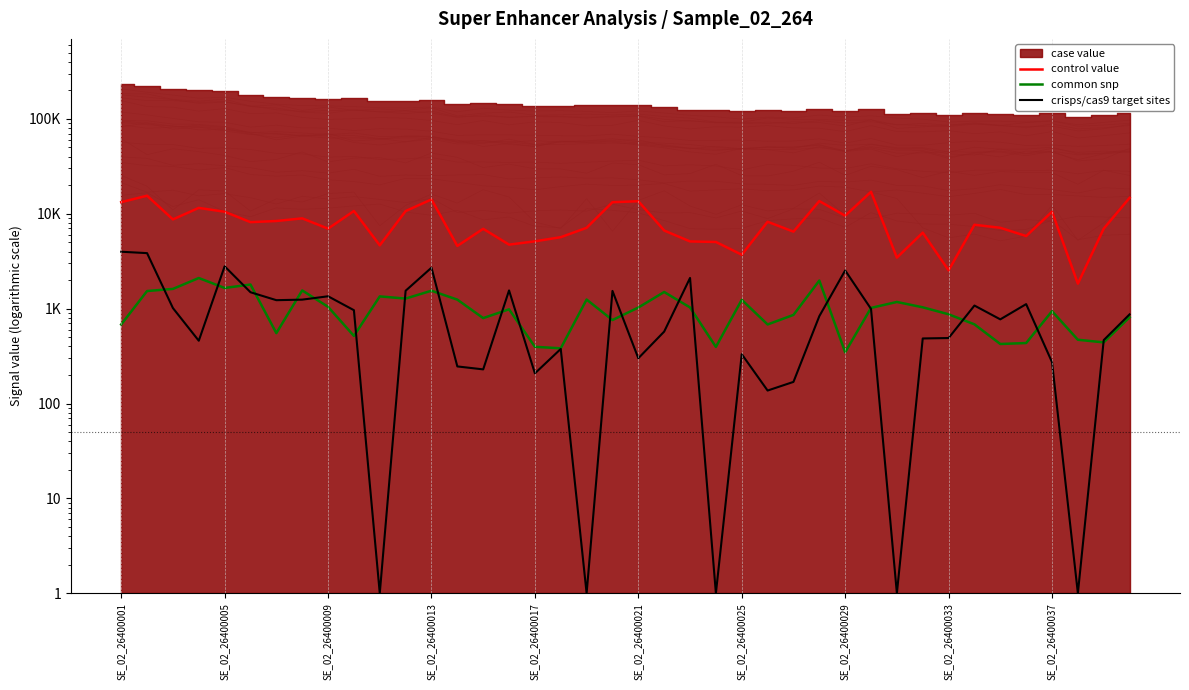

What value does the common snp series have at SE_02_26400013?

1545.0